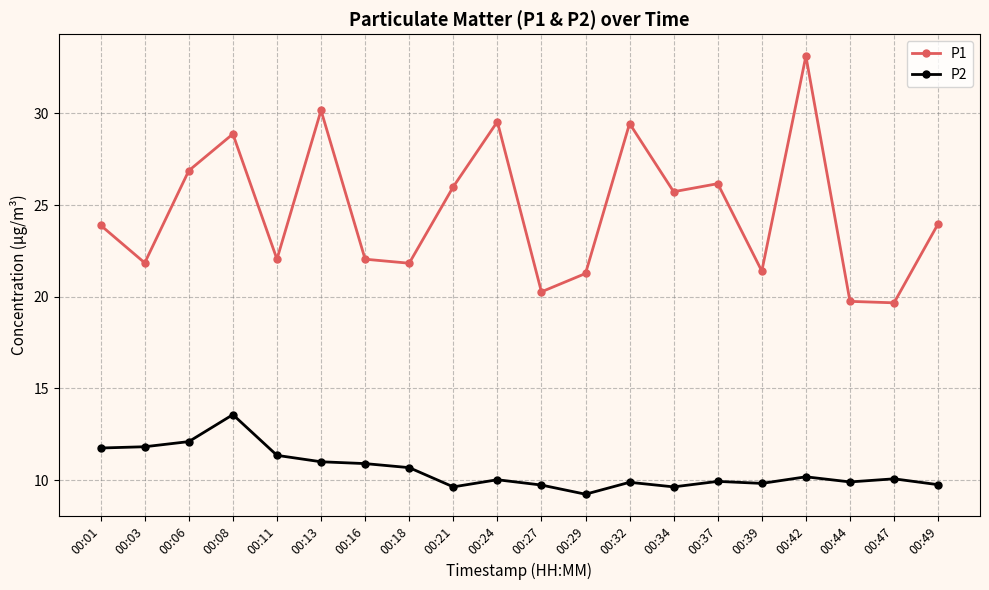

What is the sum of all P1 values?

494.0